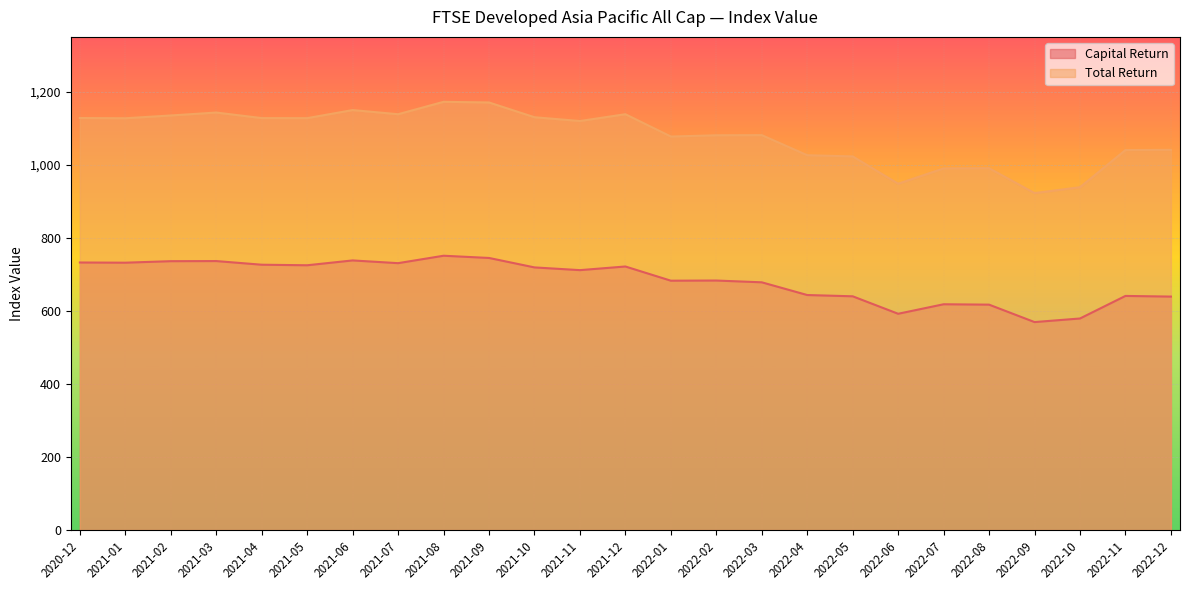

In Capital Return, how many points are lower than both neighbors (excluding endpoints)?

7